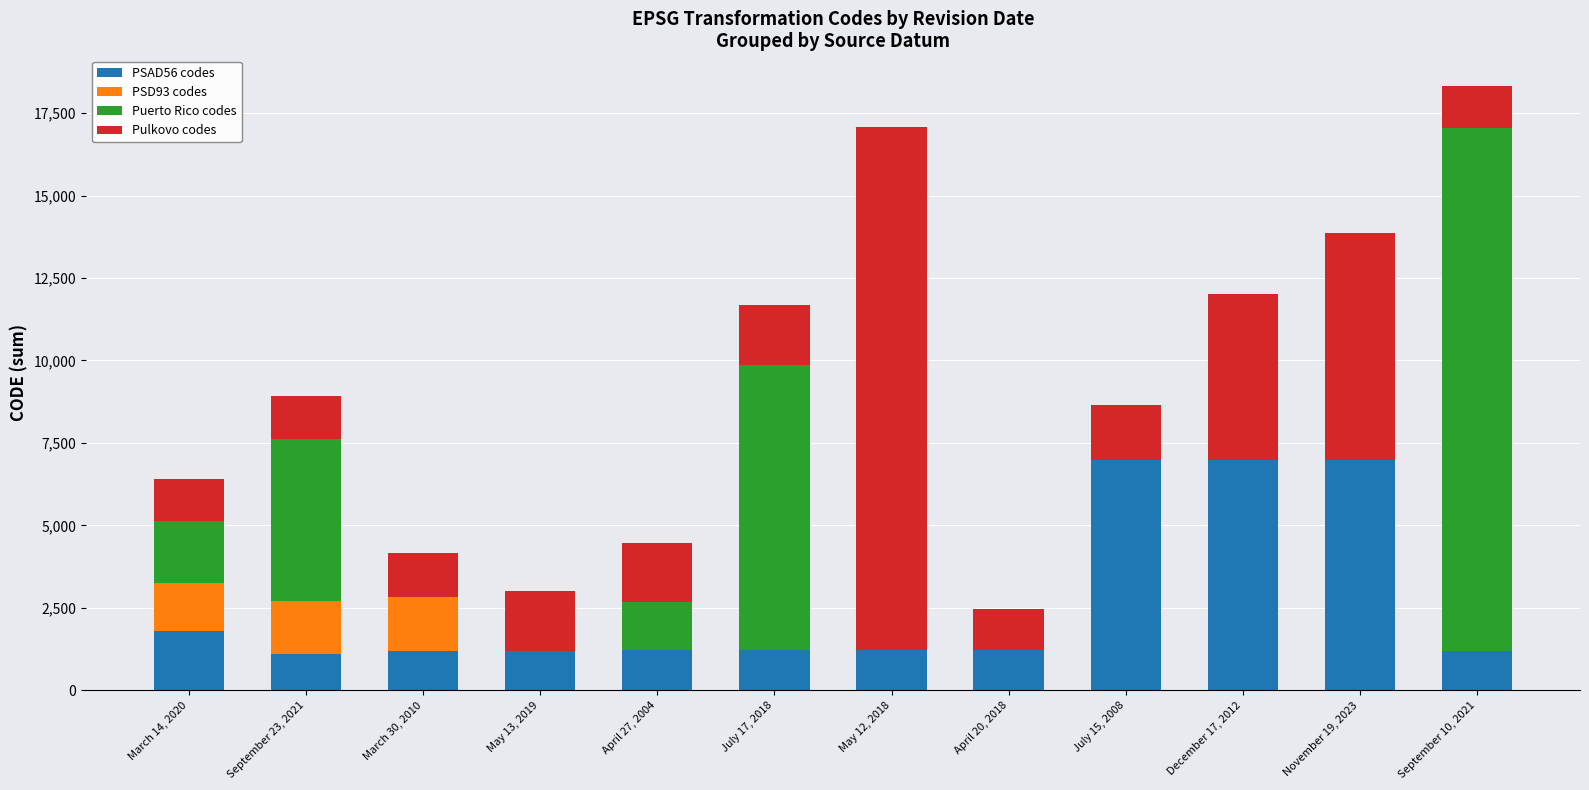

Is it true that PSAD56 codes equals 1209 at April 20, 2018?

True